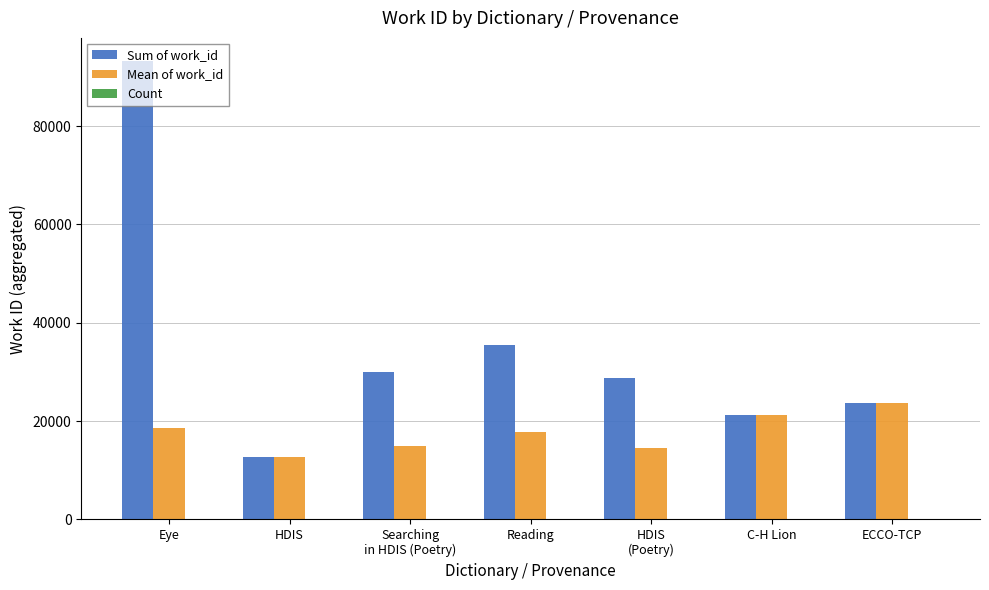

Between Eye and Searching
in HDIS (Poetry), which series saw the biggest shift?

Sum of work_id